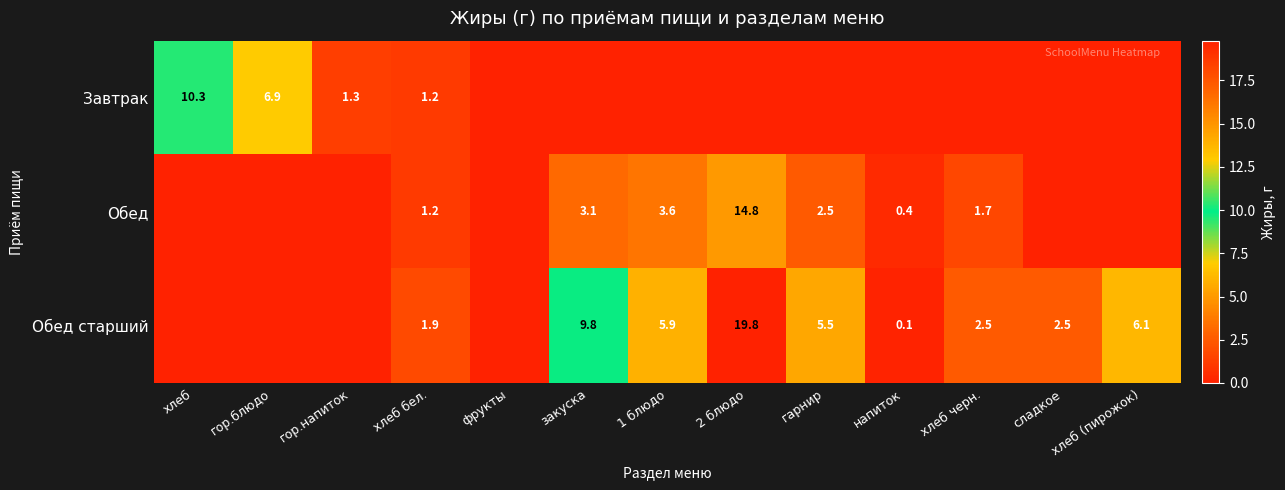

What is the difference between the highest and lowest values at хлеб (пирожок)?

6.1